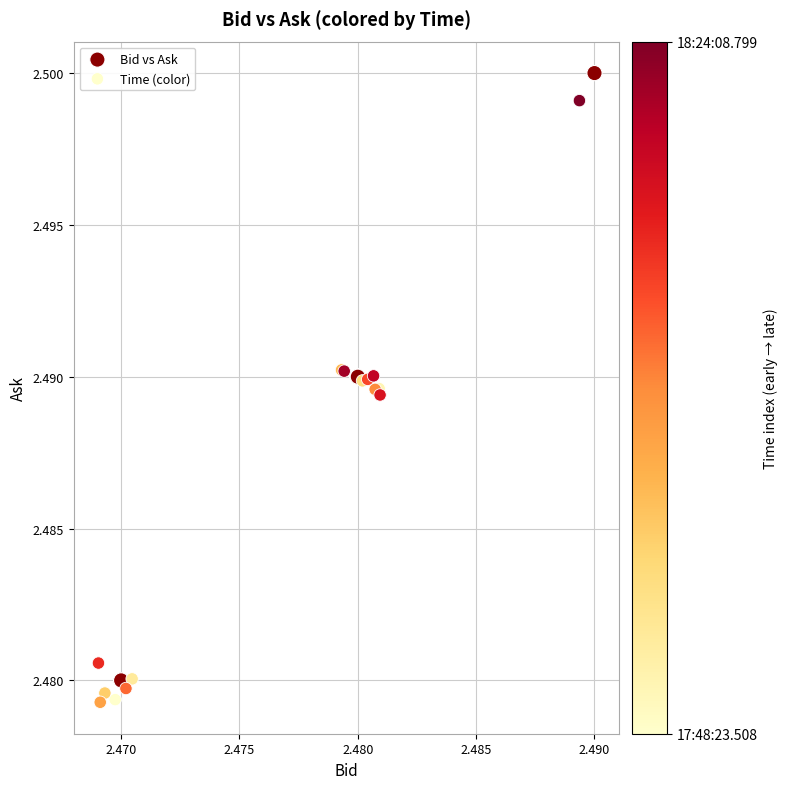

Which series contains the highest Y value?

Bid vs Ask